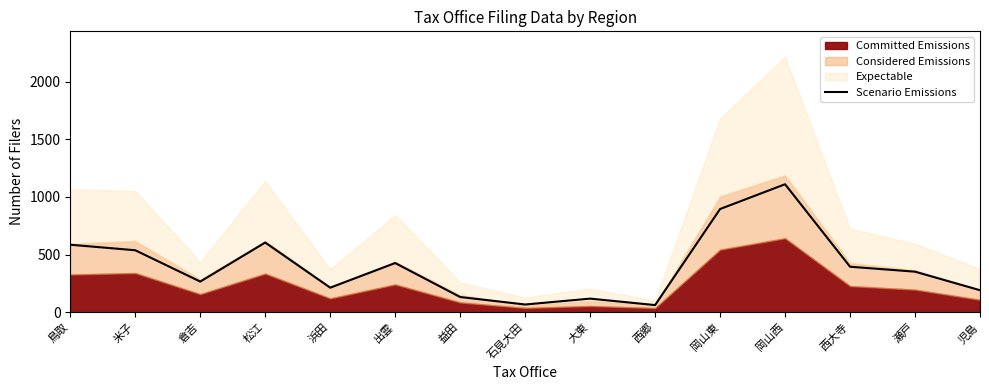

What is the label of the 4th point from the right?

岡山西